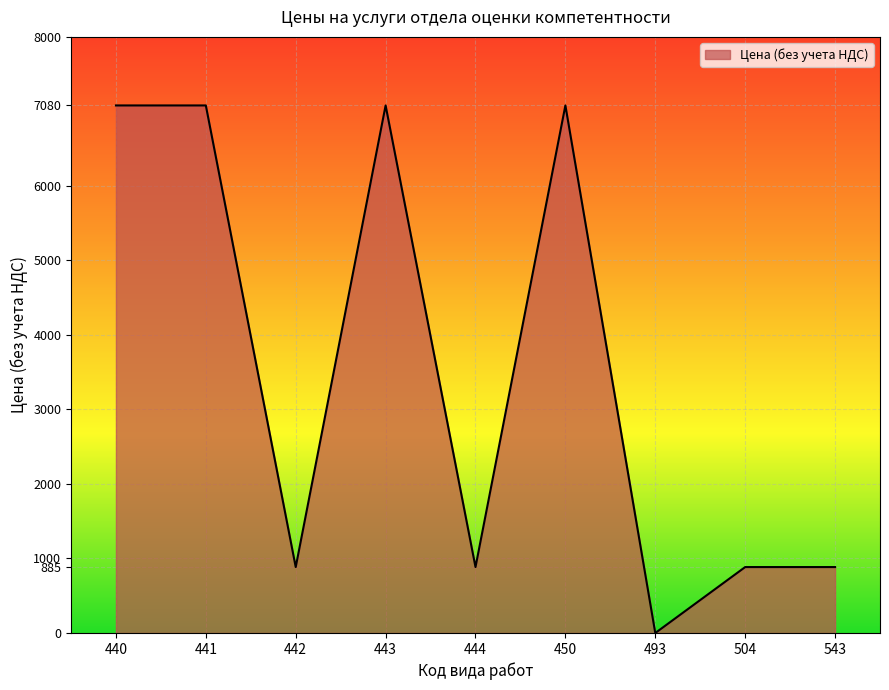

Between 493 and 504, which is larger?

504